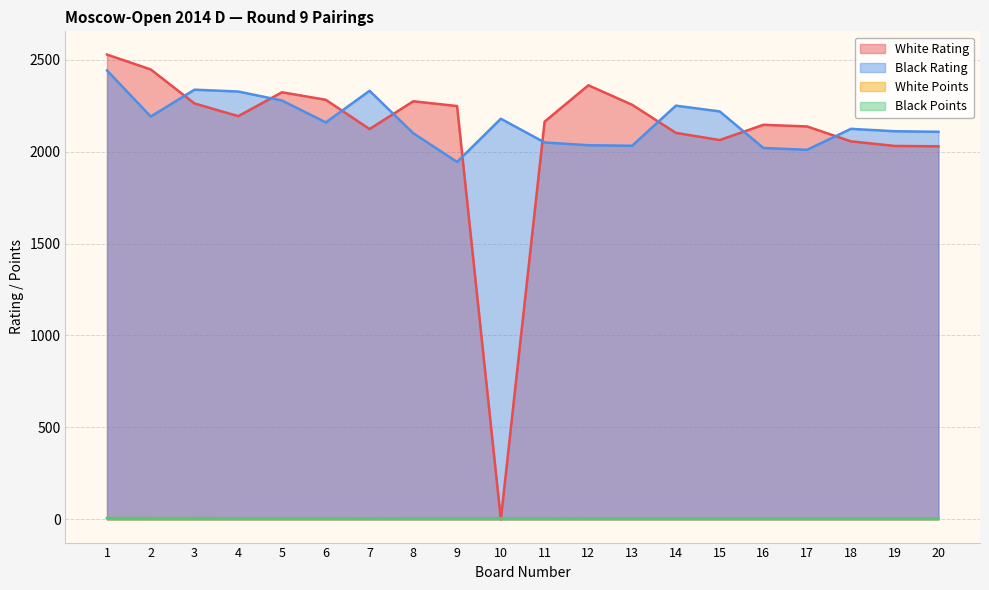

What is the total value across all series at 4?

4532.0